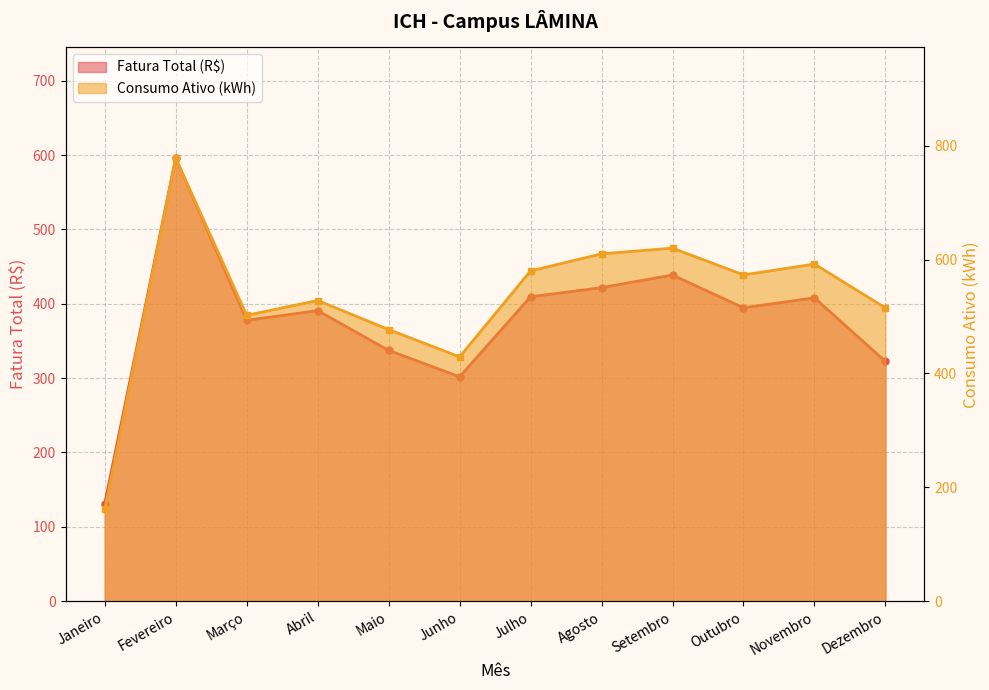

What is the label of the 10th point from the right?

Março